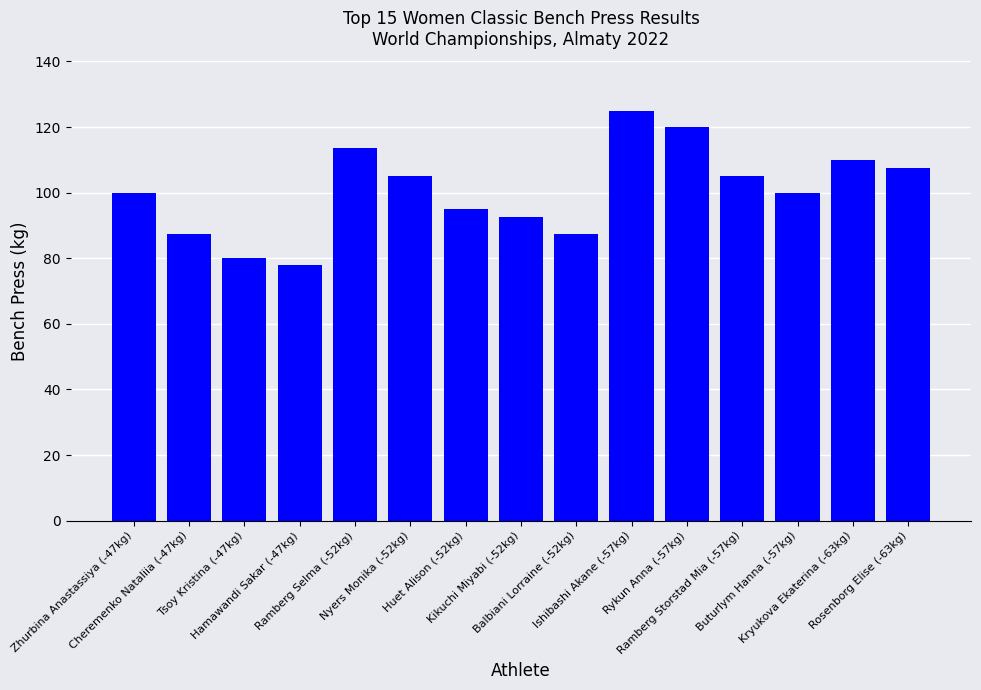

Does the chart contain any negative values?

No